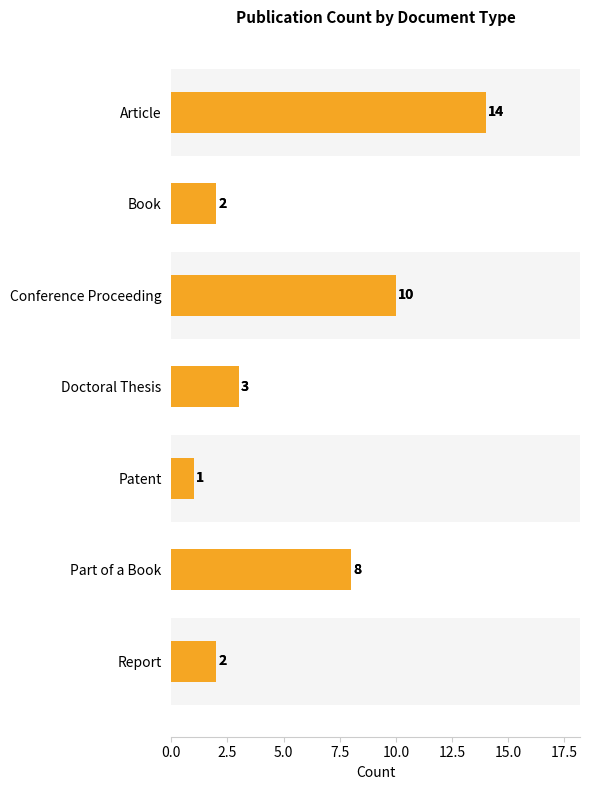

Does the chart contain any negative values?

No